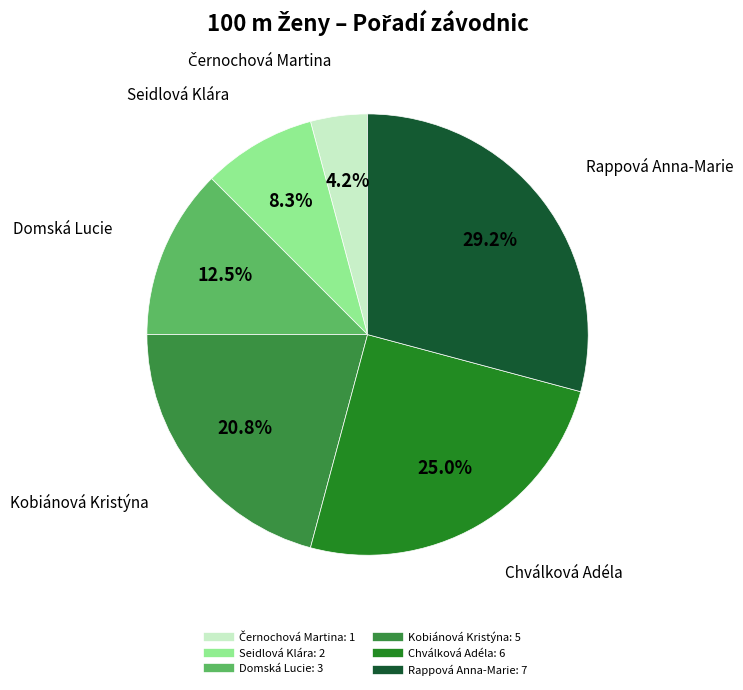

Is Chválková Adéla the majority of the pie?

No